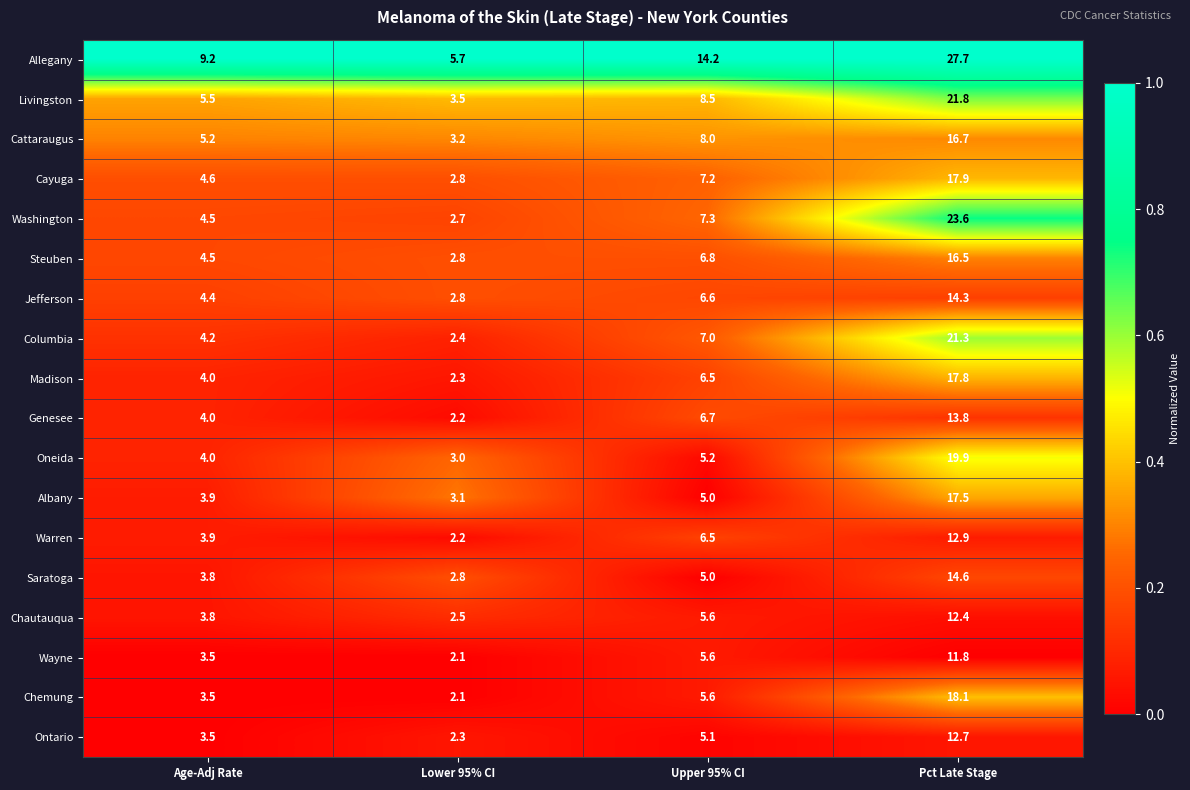

Which series has the widest spread of values?

Allegany